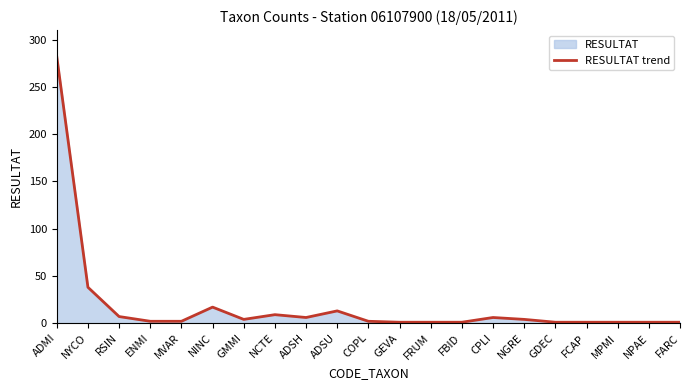

What is the difference between the maximum and minimum values?

281